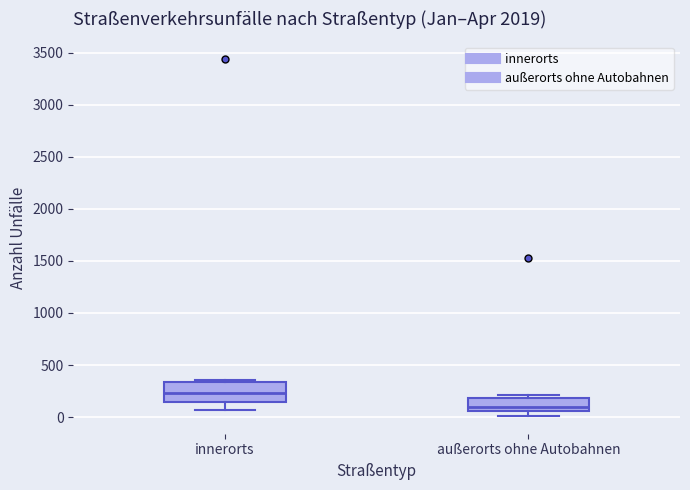

Where does the lower whisker of the box for innerorts end on the y-axis? The values are not printed on the chart, so give them approximately, as read against the axis.

50